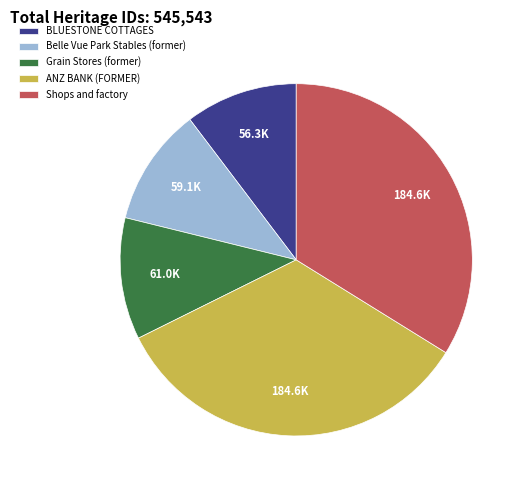

What is the ratio of the value at Grain Stores (former) to the value at Shops and factory?

0.3